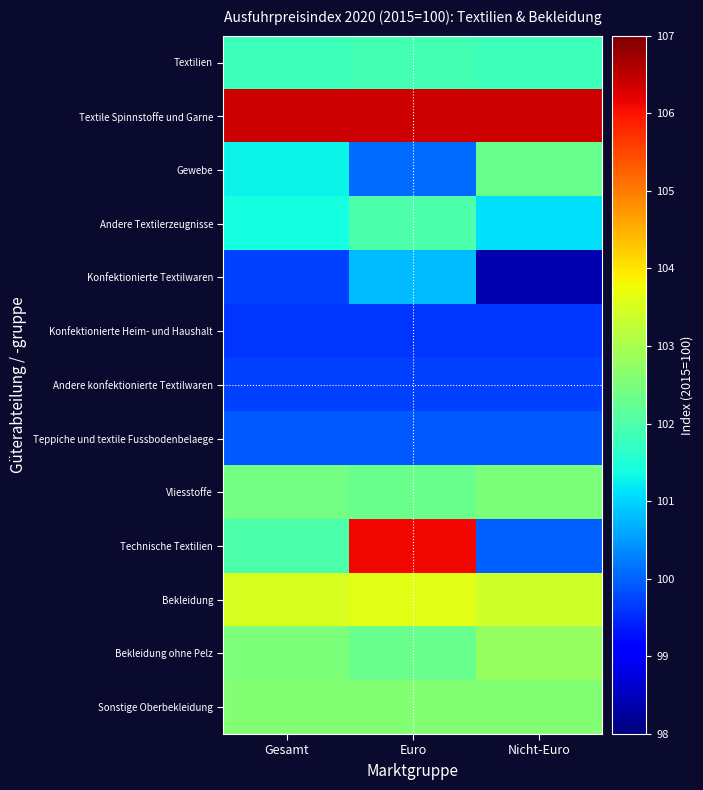

Rank the series at Nicht-Euro from highest to lowest value.

Textile Spinnstoffe und Garne, Bekleidung, Bekleidung ohne Pelz, Sonstige Oberbekleidung, Vliesstoffe, Gewebe, Textilien, Andere Textilerzeugnisse, Technische Textilien, Teppiche und textile Fussbodenbelaege, Andere konfektionierte Textilwaren, Konfektionierte Heim- und Haushalt, Konfektionierte Textilwaren